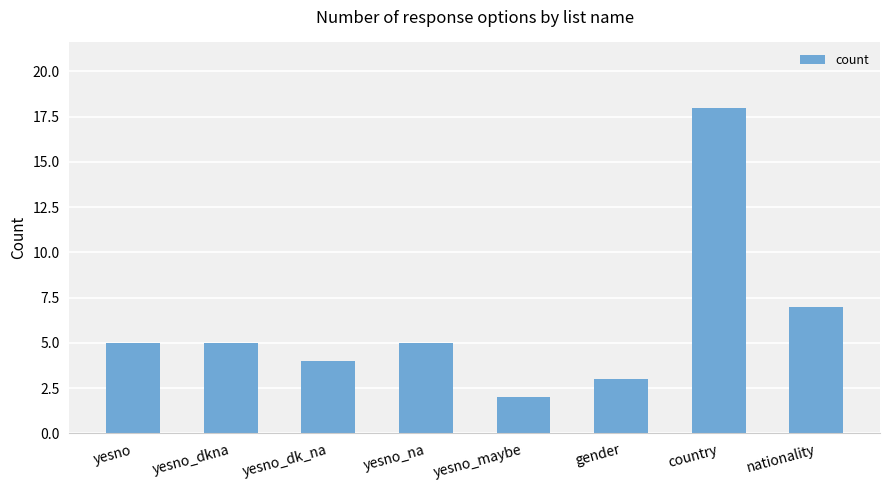

Does the chart contain any negative values?

No